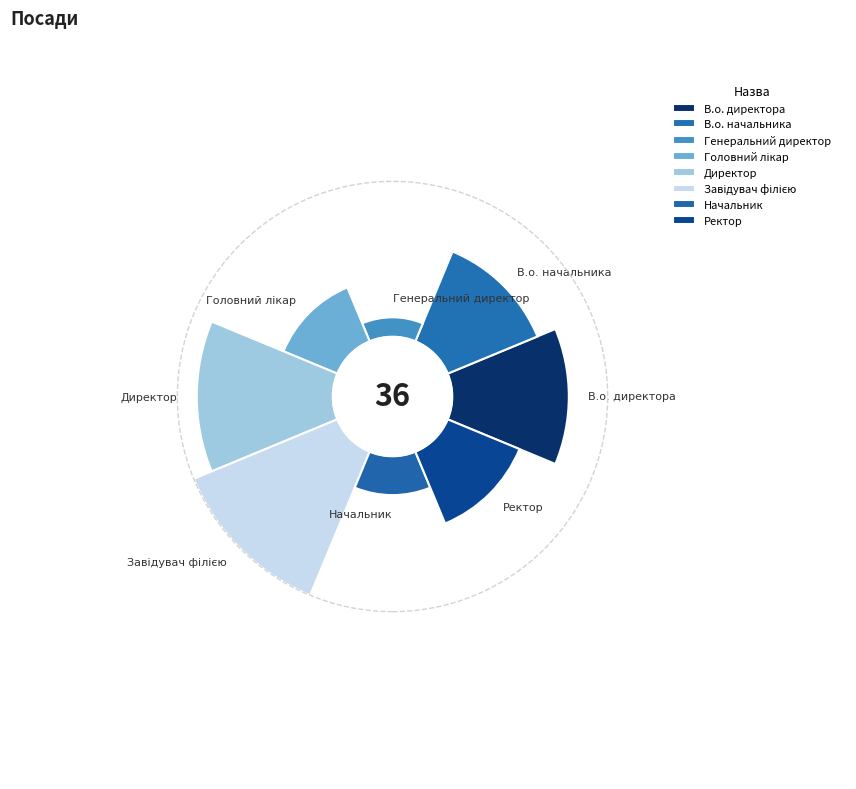

How many segments does this pie chart have?

8